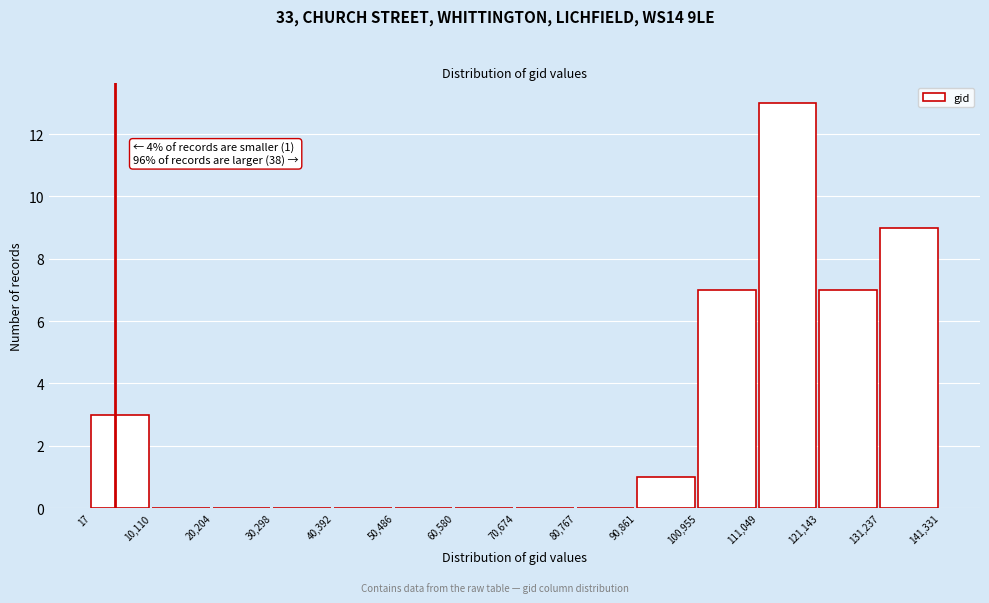

Over which range of the x-axis is the bar tallest?

111,049 to 121,143